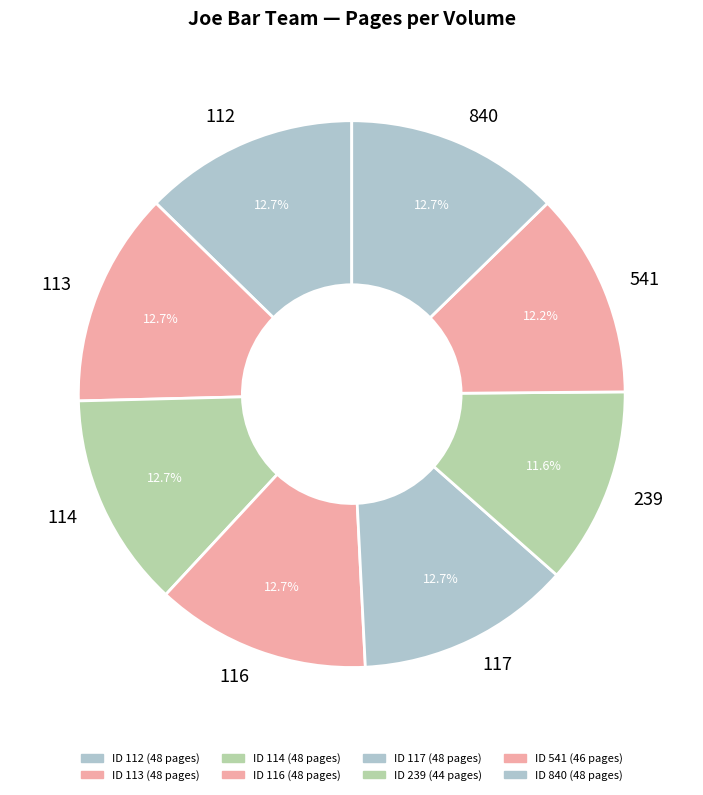

To the nearest percent, what is the average slice percentage?

12%